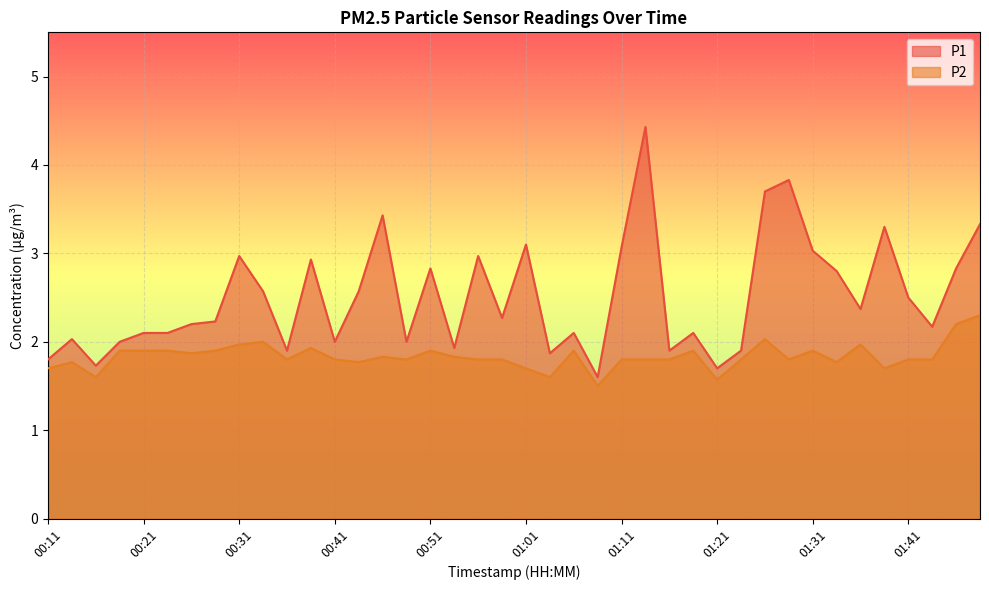

True or false: P1 has a value of 0.5 at 00:58.

False